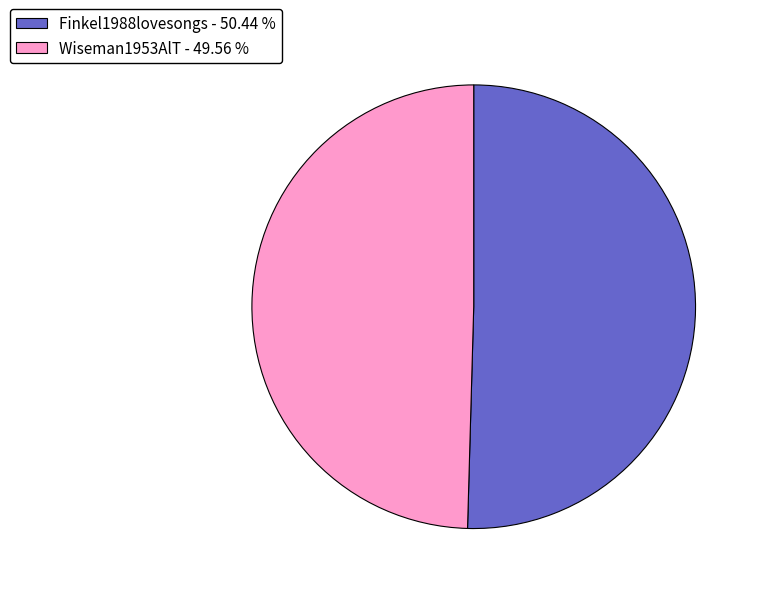

Which category accounts for the majority?

Finkel1988lovesongs